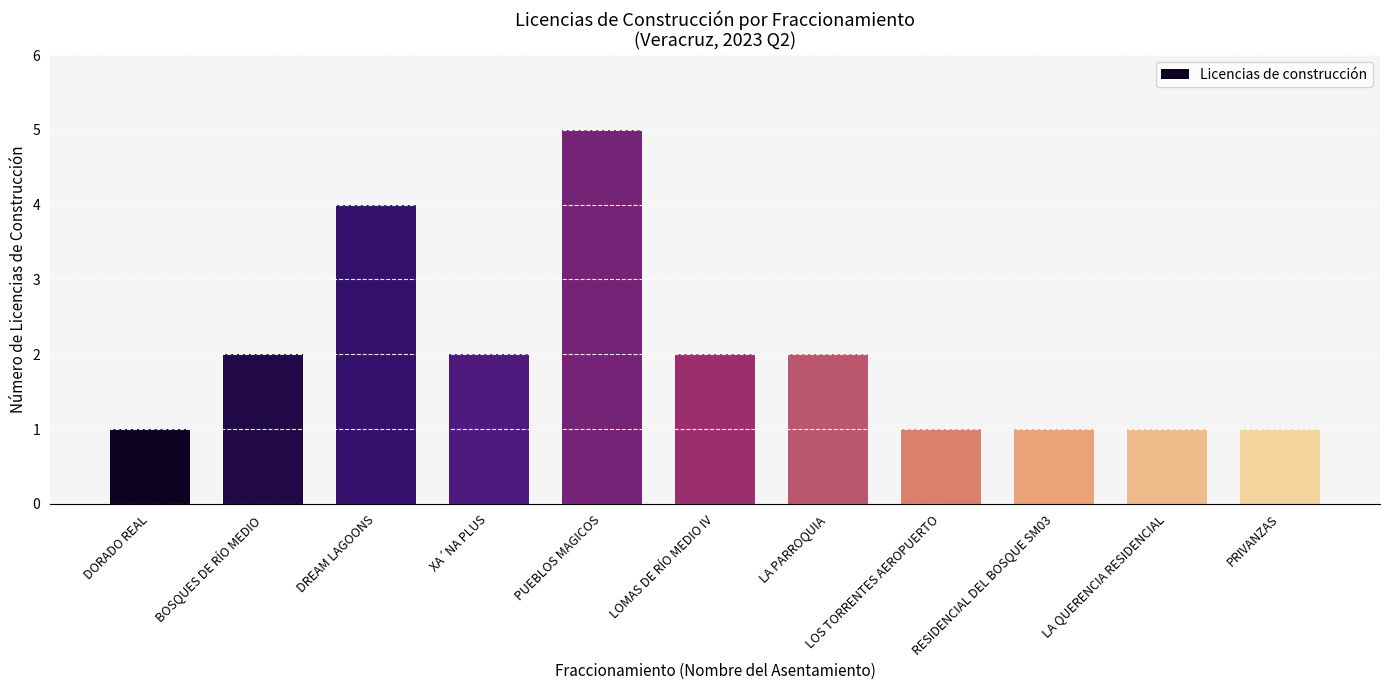

Between PUEBLOS MAGICOS and LOMAS DE RÍO MEDIO IV, which is larger?

PUEBLOS MAGICOS